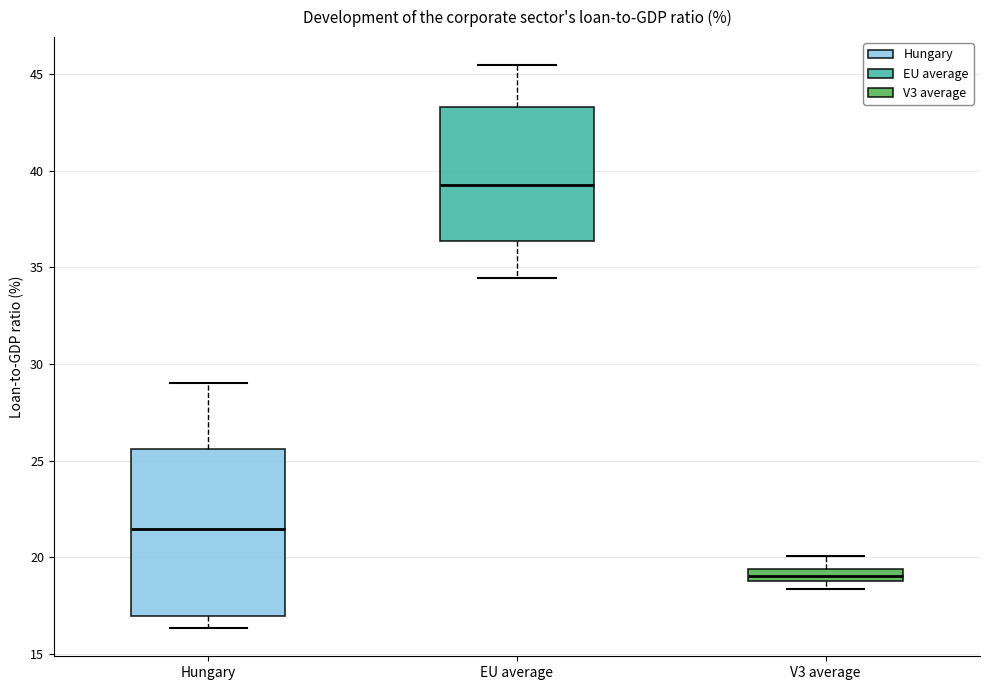

Which box's median line is the highest?

EU average